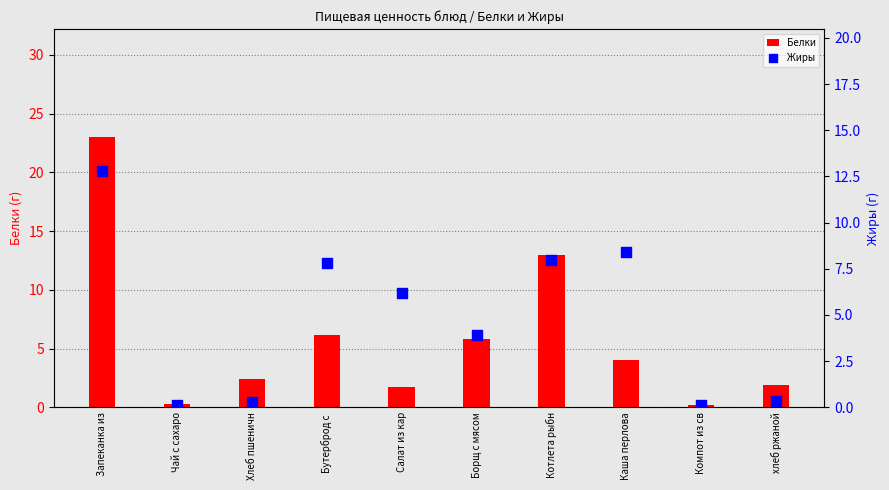

At which category is the sum across all series the highest?

Запеканка из